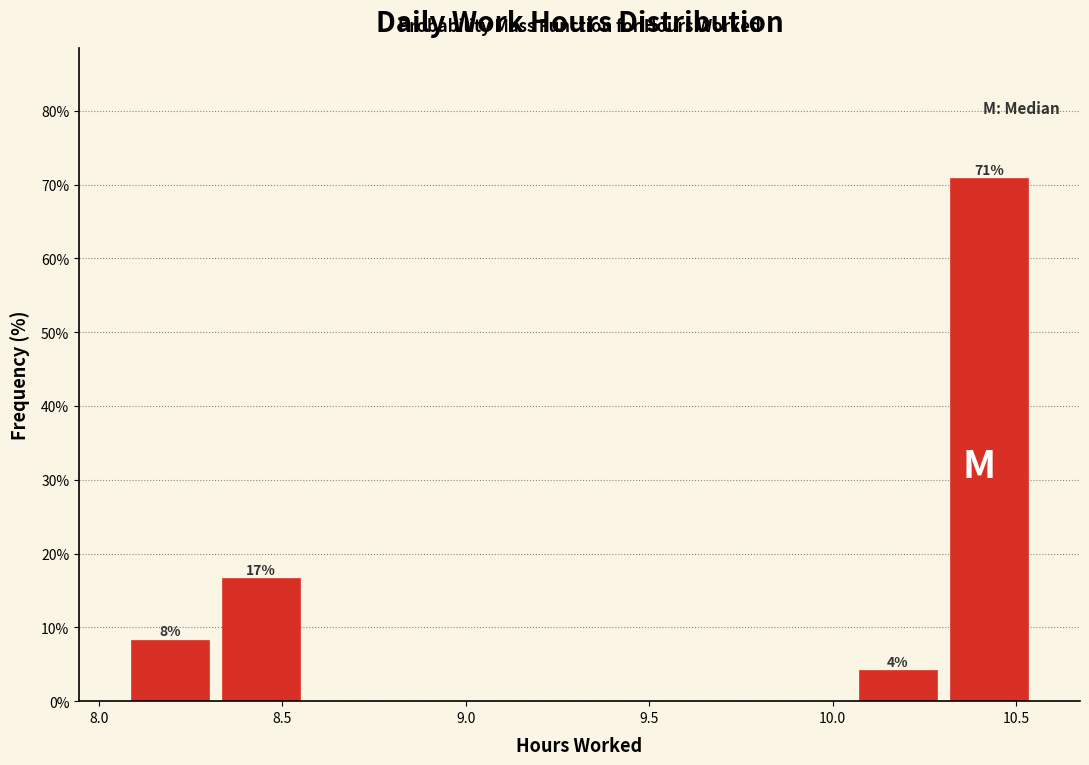

Over which range of the x-axis is the bar tallest?

10.30 to 10.55